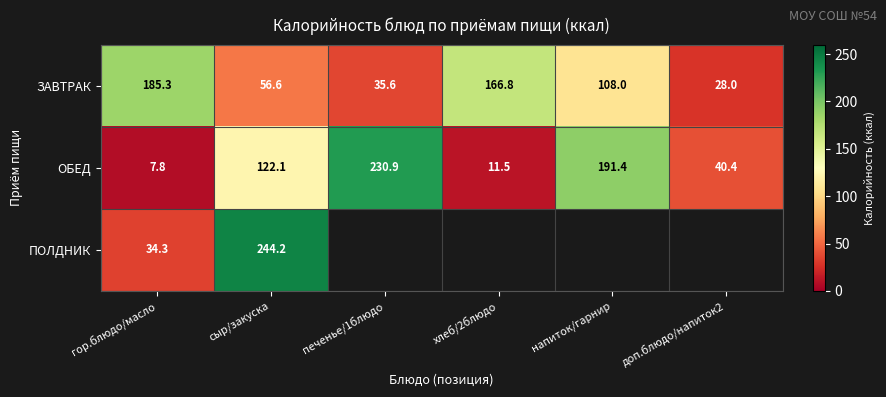

At which label is ОБЕД closest to 119?

сыр/закуска